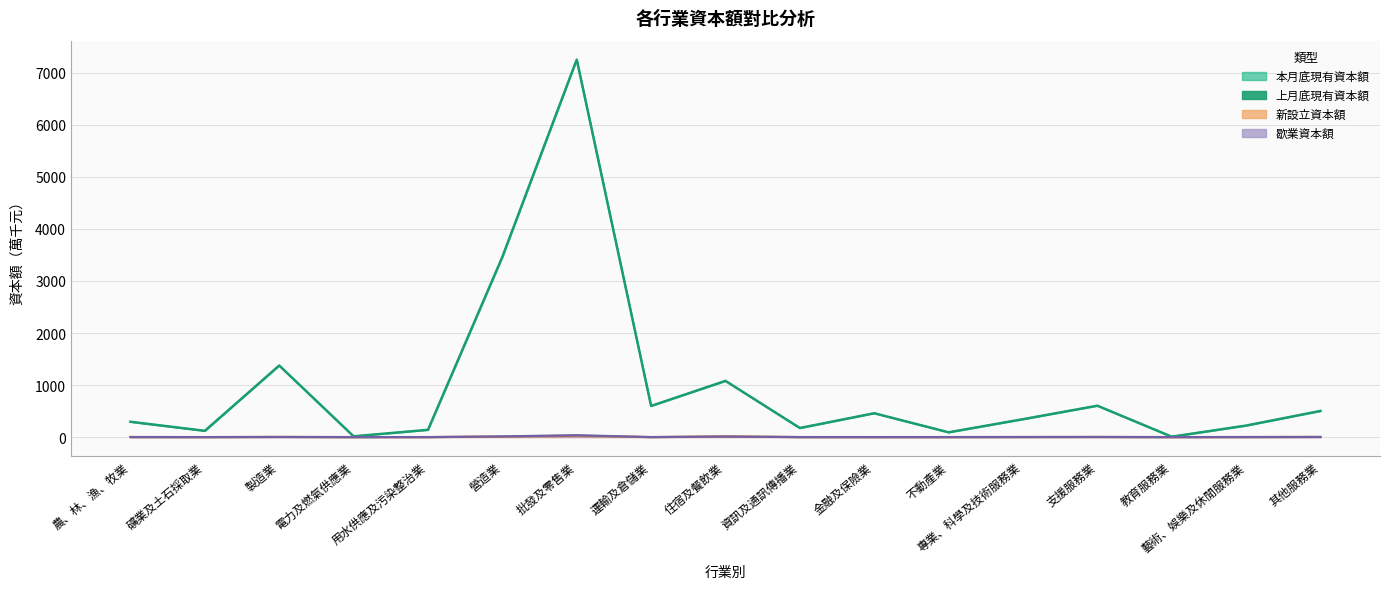

What is the greatest value displayed?

7251.6